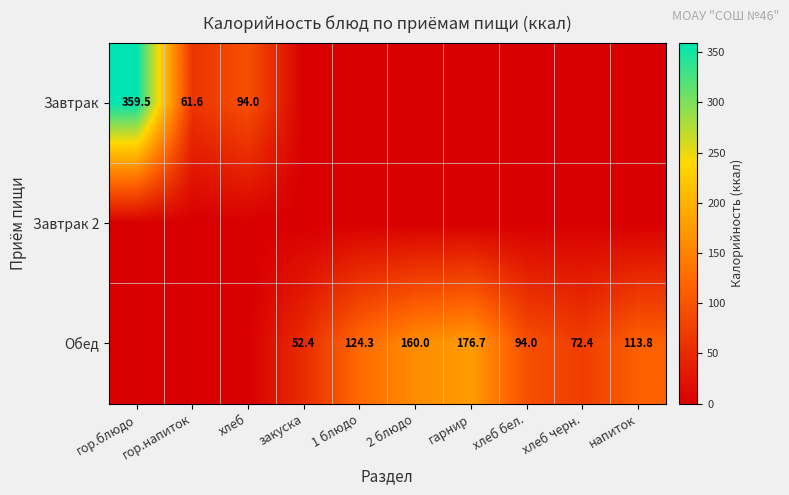

Is it true that Завтрак equals 506.7 at гор.блюдо?

False